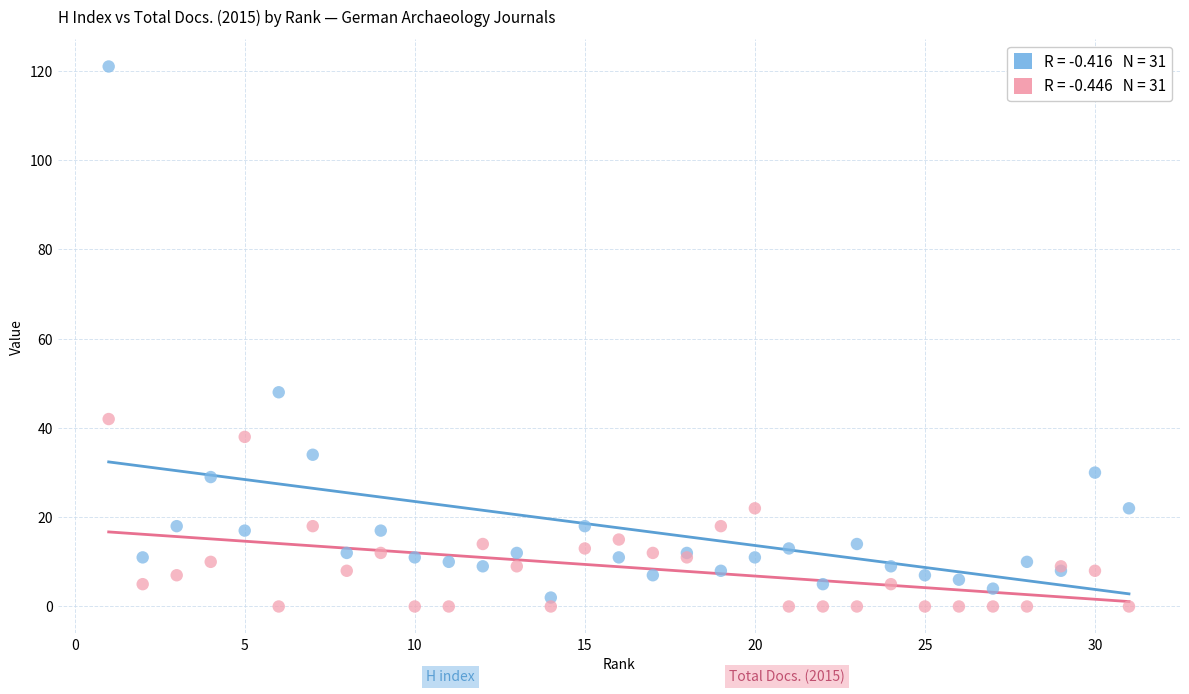

Across all series, what Y value is closest to 60?

48